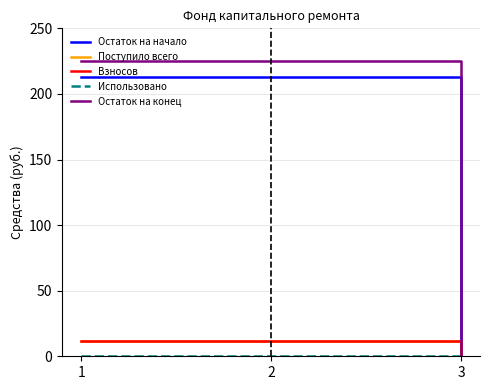

At which category is the sum across all series the highest?

1